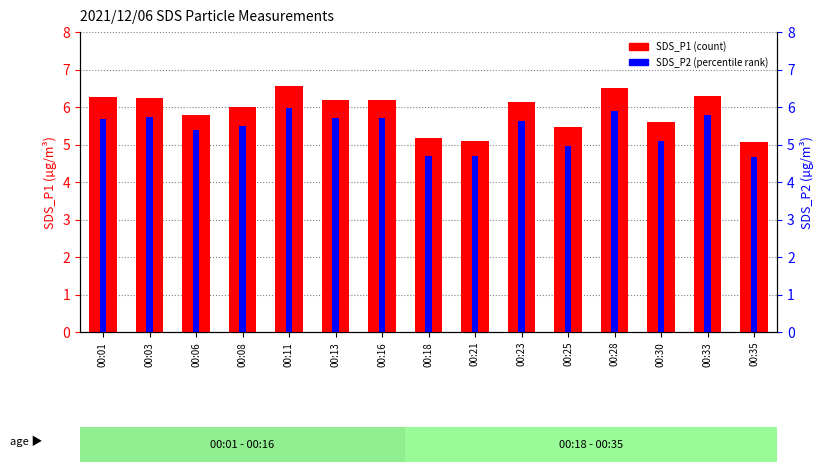

At which label does SDS_P2 reach its minimum?

00:35